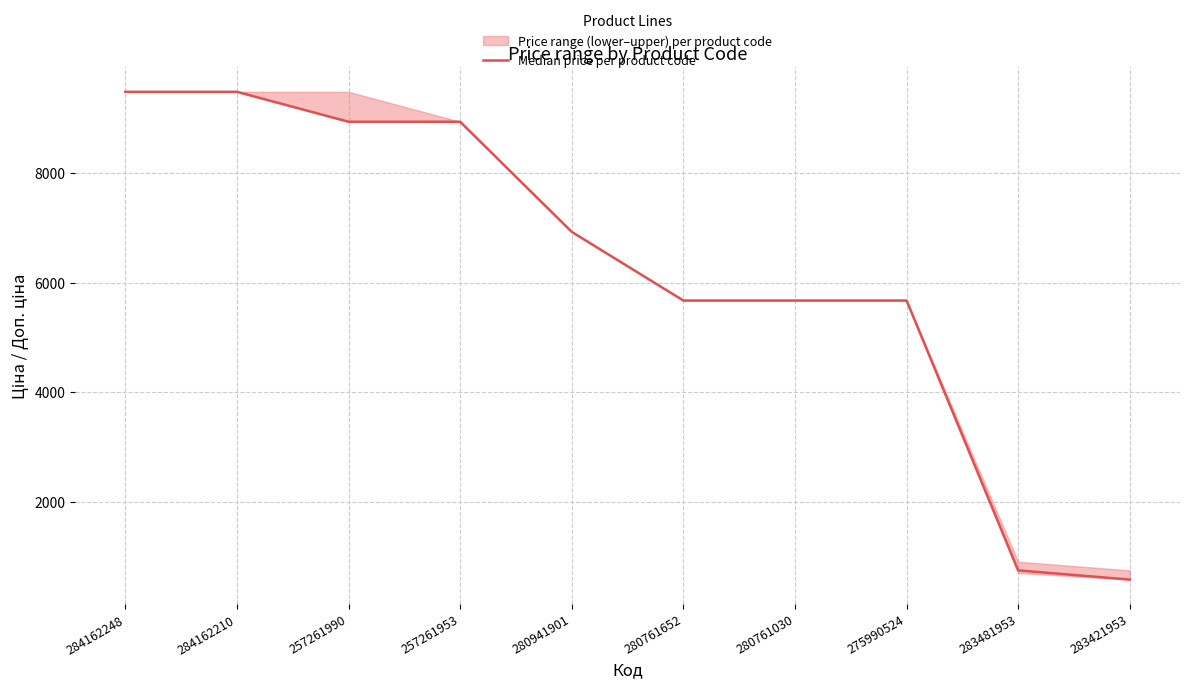

How many values are below 6925?

5